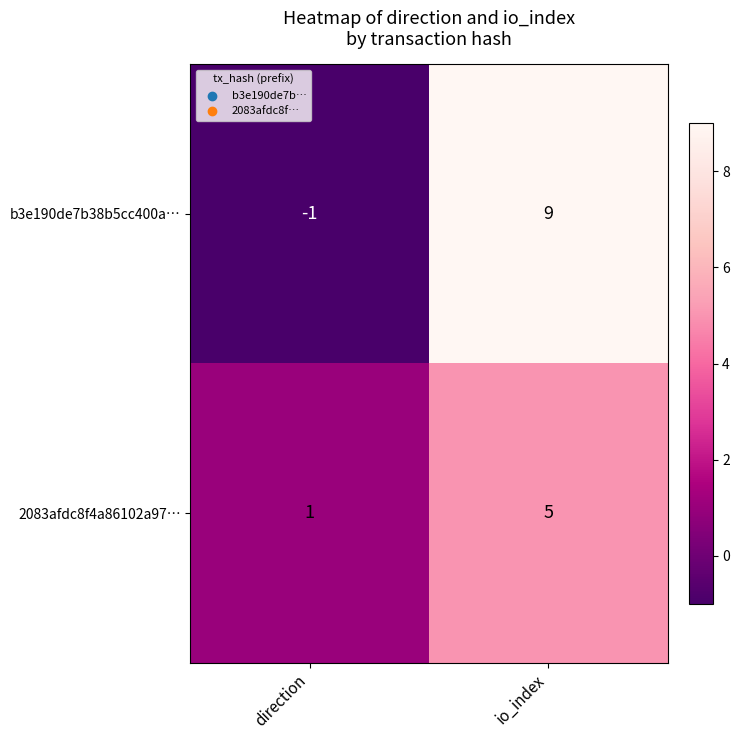

Rank the series by their average value, from highest to lowest.

b3e190de7b38b5cc400a…, 2083afdc8f4a86102a97…